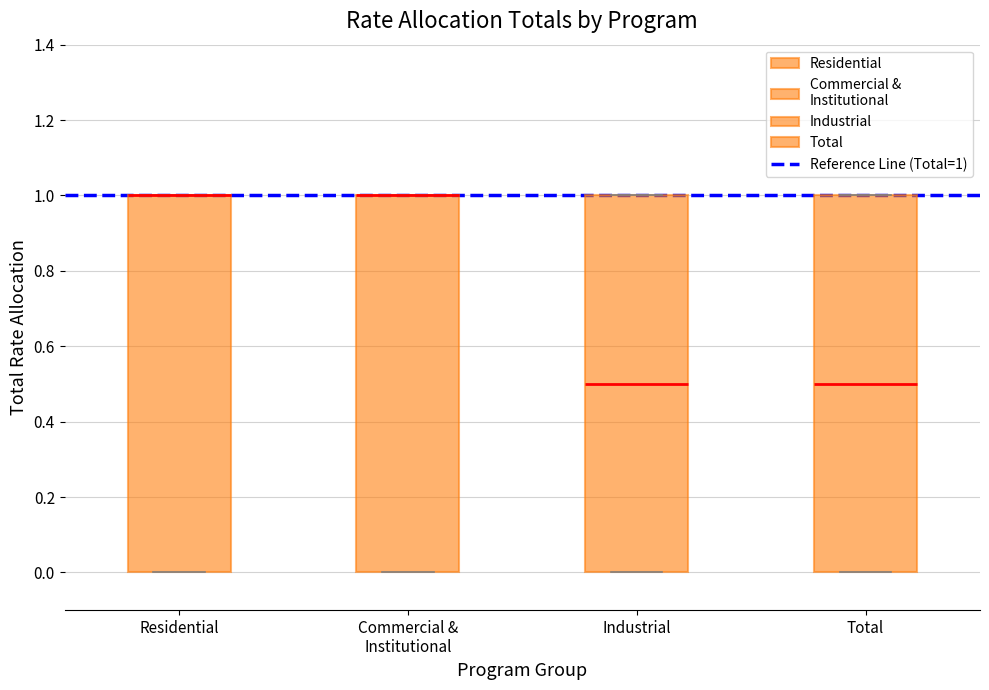

Reading left to right, read every box against the y-axis: the position of its median line, the range the box covers, and the ends of its whiskers. The values are not printed on the chart, so give them approximately, as read against the axis.

Residential: median 1.0 (drawn on the box's upper edge), box 0.0 to 1.0, whiskers 0.0 to 1.0
Commercial & Institutional: median 1.0 (drawn on the box's upper edge), box 0.0 to 1.0, whiskers 0.0 to 1.0
Industrial: median 0.5, box 0.0 to 1.0, whiskers 0.0 to 1.0
Total: median 0.5, box 0.0 to 1.0, whiskers 0.0 to 1.0